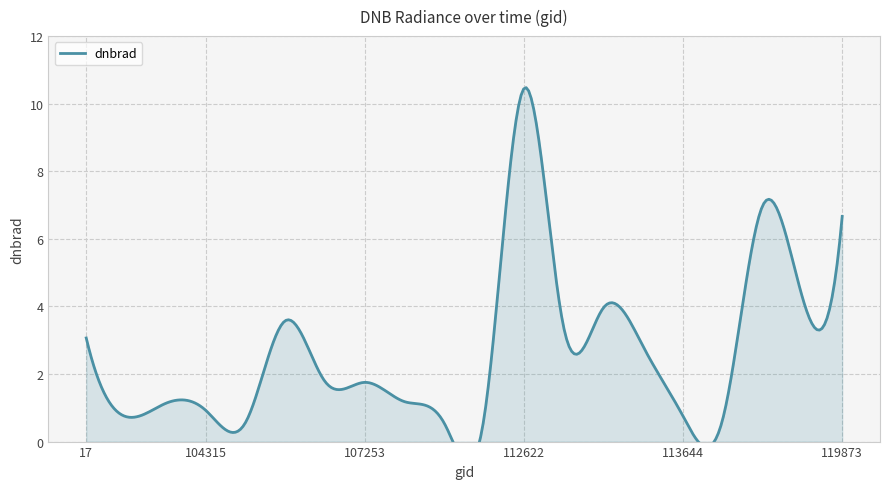

The chart shows a value of 7.0 at 113310. True or false?

False